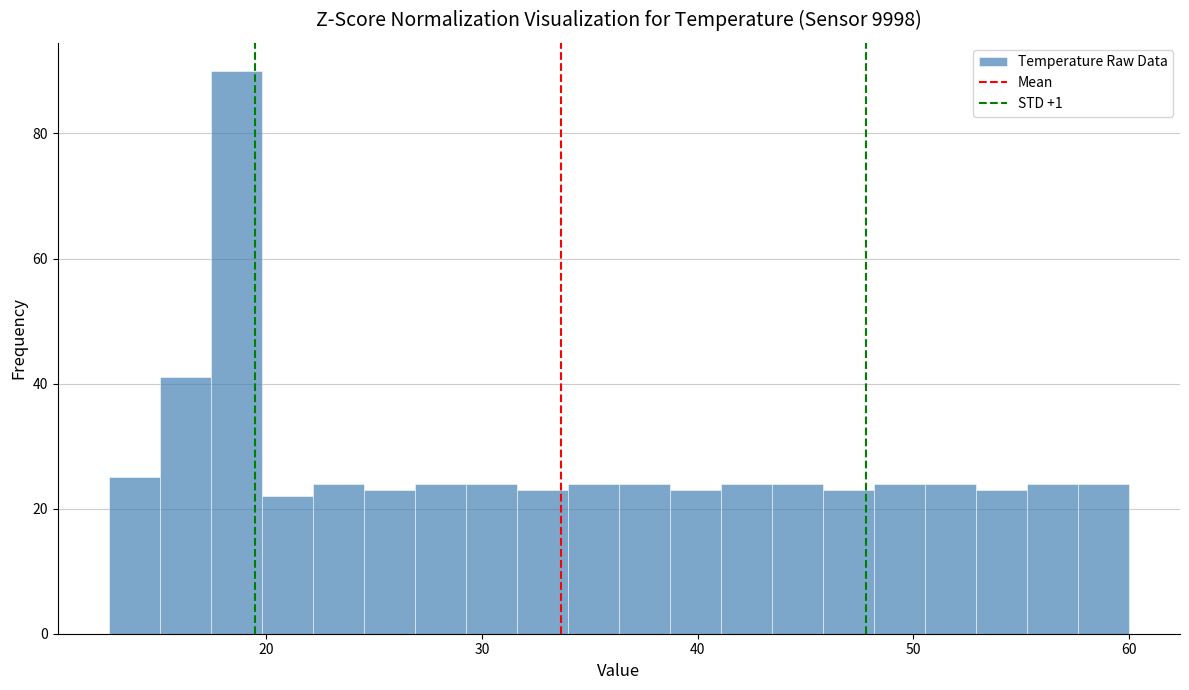

Around what value on the x-axis is the tallest bar? Give the approximate position of its centre, as read against the axis.

19